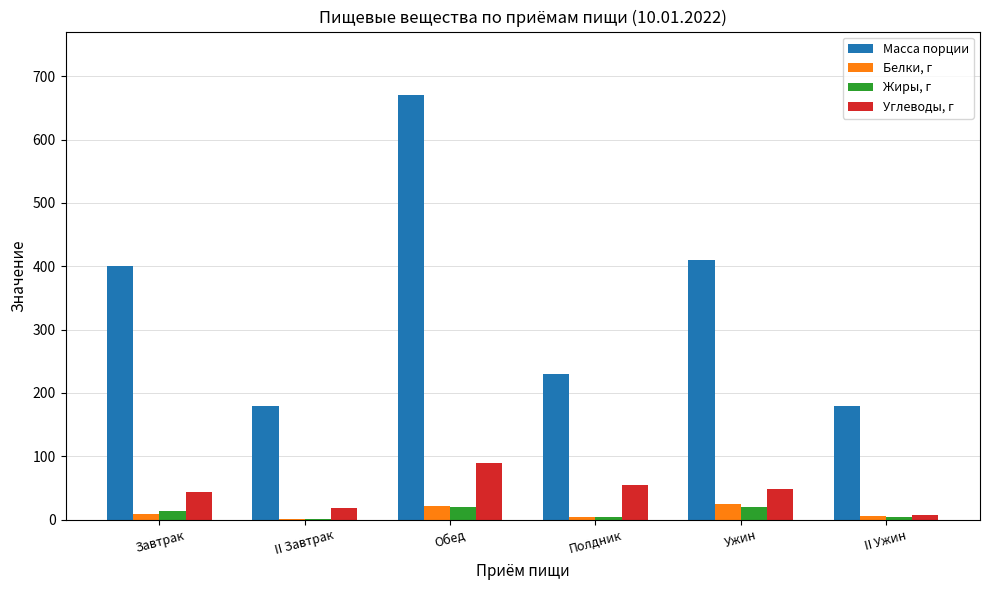

Are the bars horizontal?

No